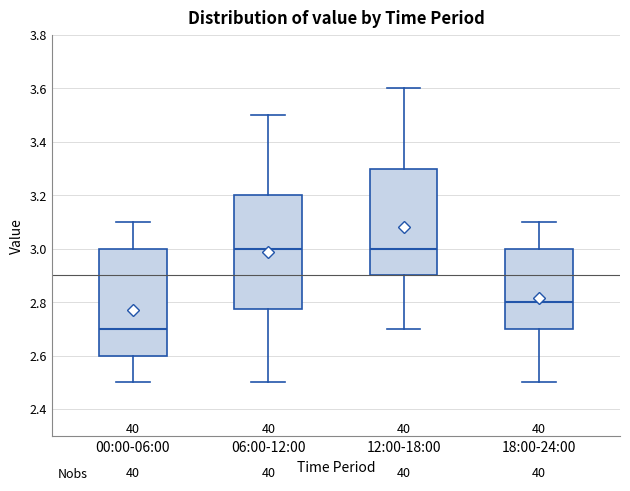

Reading left to right, read every box against the y-axis: the position of its median line, the range the box covers, and the ends of its whiskers. The values are not printed on the chart, so give them approximately, as read against the axis.

00:00-06:00: median 2.70, box 2.60 to 3.00, whiskers 2.50 to 3.10
06:00-12:00: median 3.00, box 2.78 to 3.20, whiskers 2.50 to 3.50
12:00-18:00: median 3.00, box 2.90 to 3.30, whiskers 2.70 to 3.60
18:00-24:00: median 2.80, box 2.70 to 3.00, whiskers 2.50 to 3.10